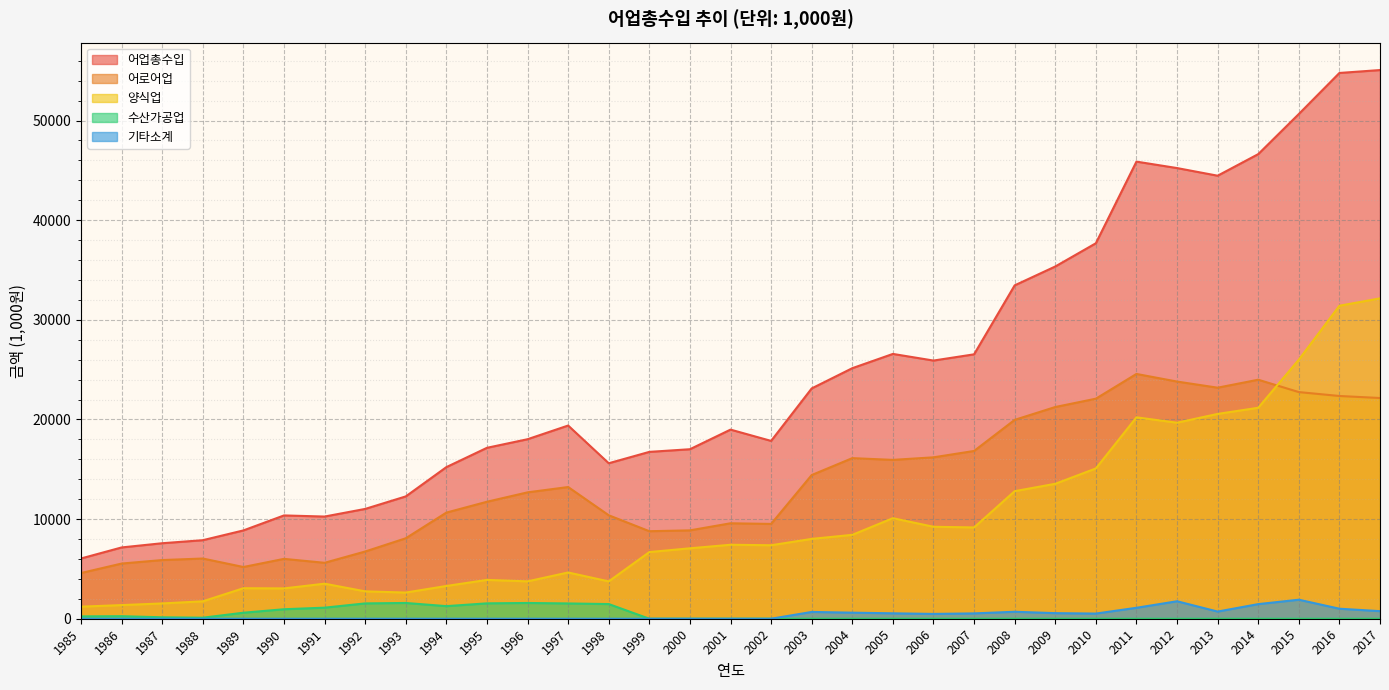

What is the approximate value of 수산가공업 at 1991, to the nearest 100?

1100